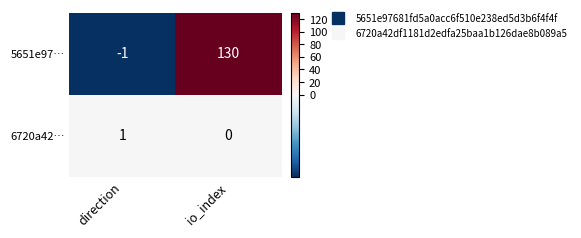

What is the difference between the 5651e97… values at direction and io_index?

131